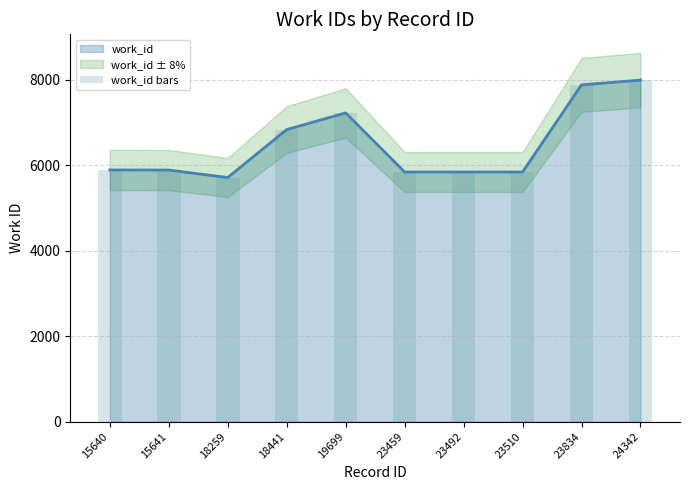

What is the smallest value displayed?

5712